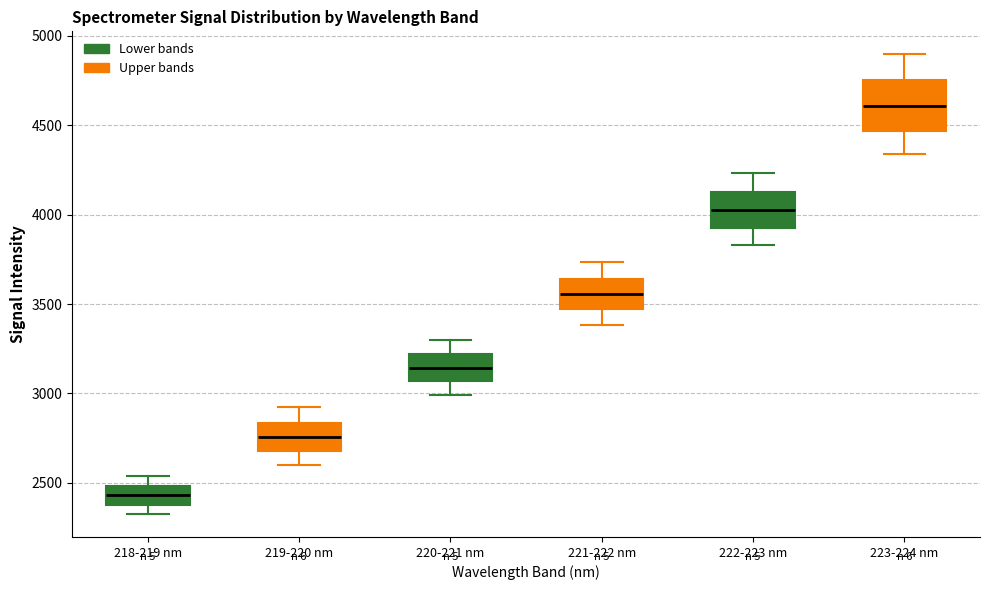

Which box is the tallest, from its lower edge to its upper edge?

223-224 nm